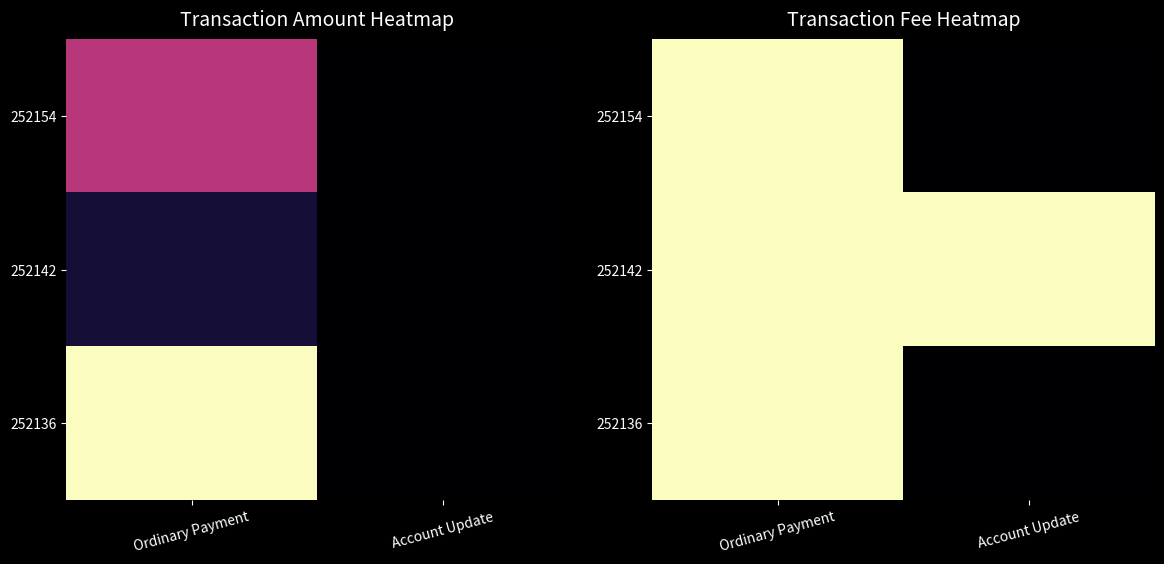

The value of 252154 at Account Update is 0. True or false?

True